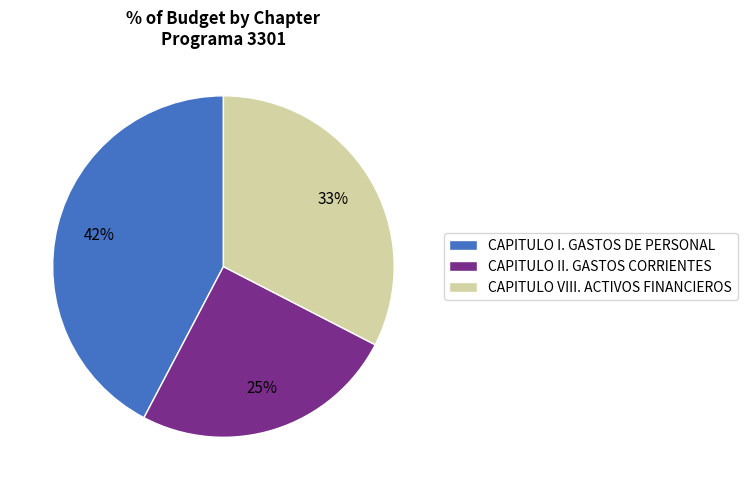

To the nearest percent, what is the average slice percentage?

33%